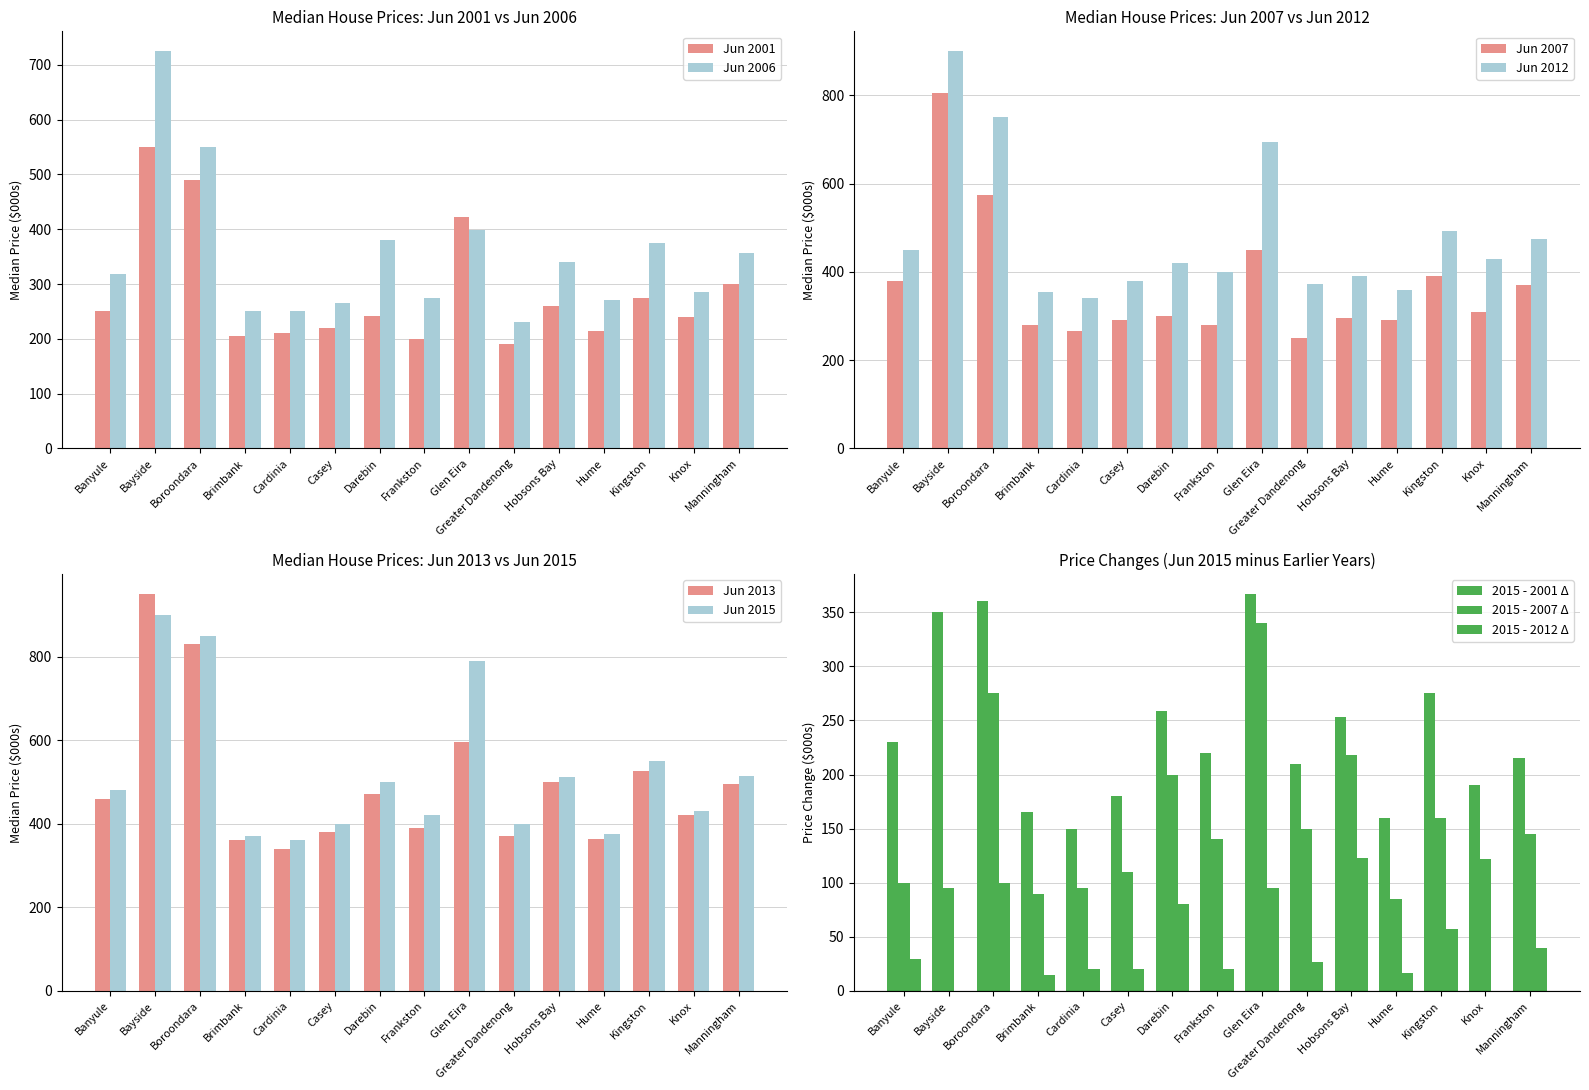

Is it true that Jun 2013 equals 830 at Boroondara?

True